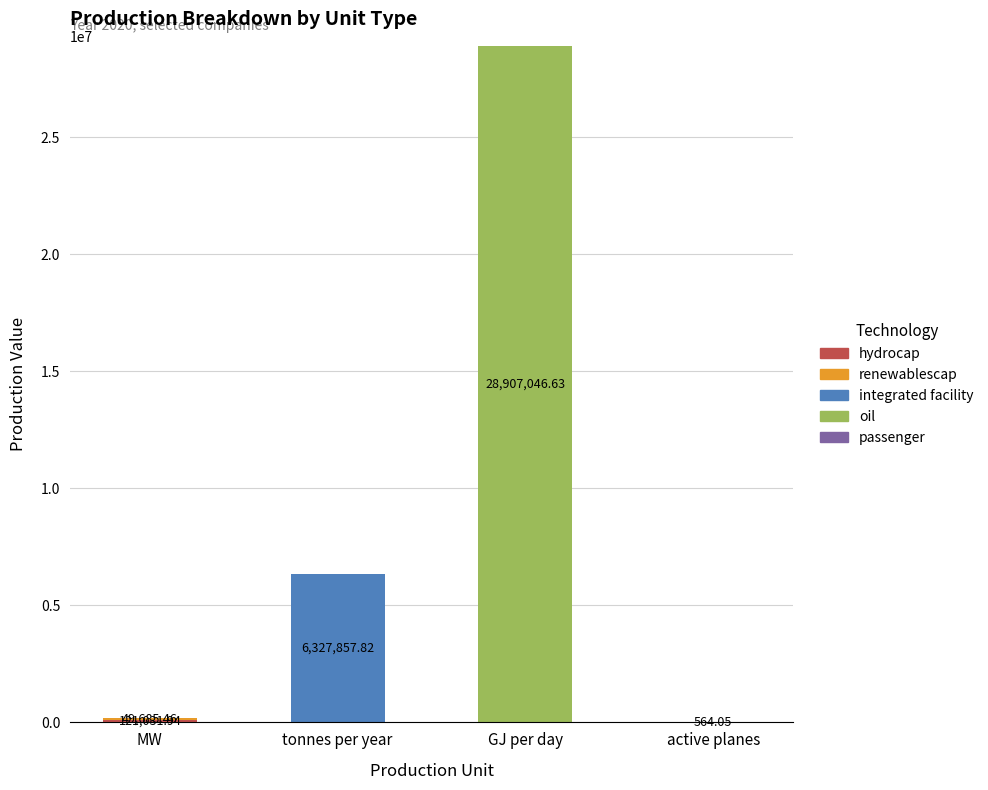

What is the total value across all series at GJ per day?

28907046.6